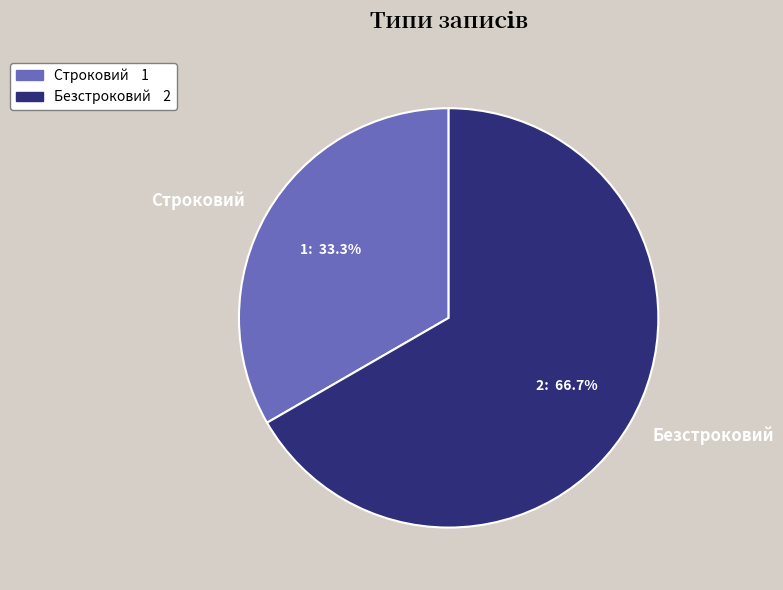

Count the number of slices in the pie.

2